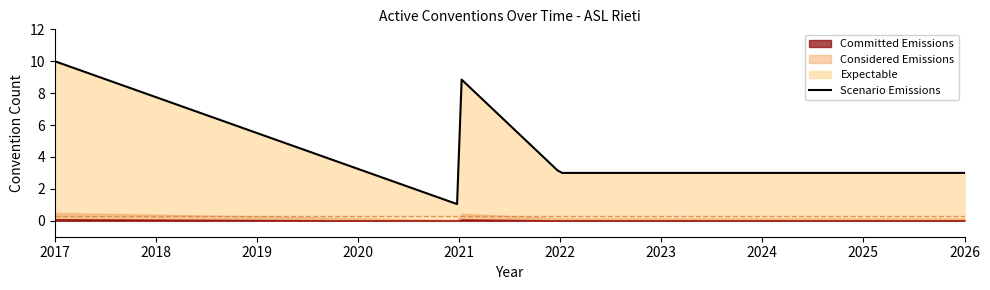

Which label corresponds to the largest value in the chart?

2017-03-06